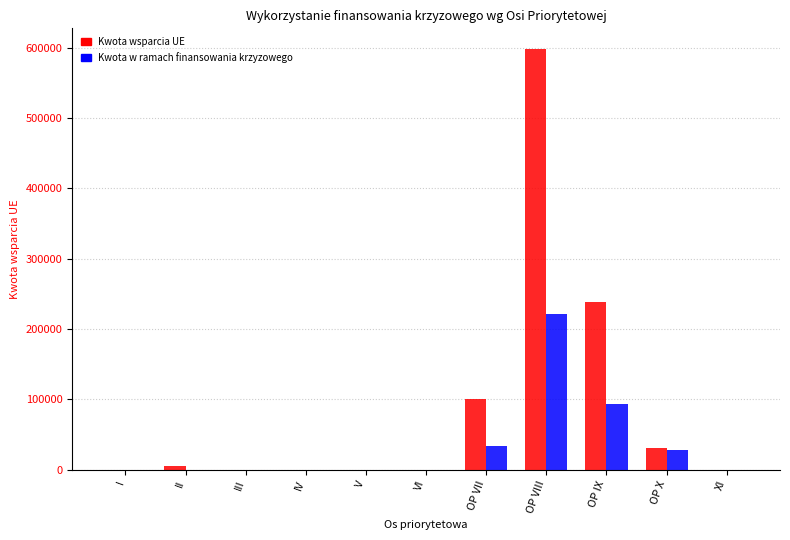

Which category has the highest value across all series?

OP VIII